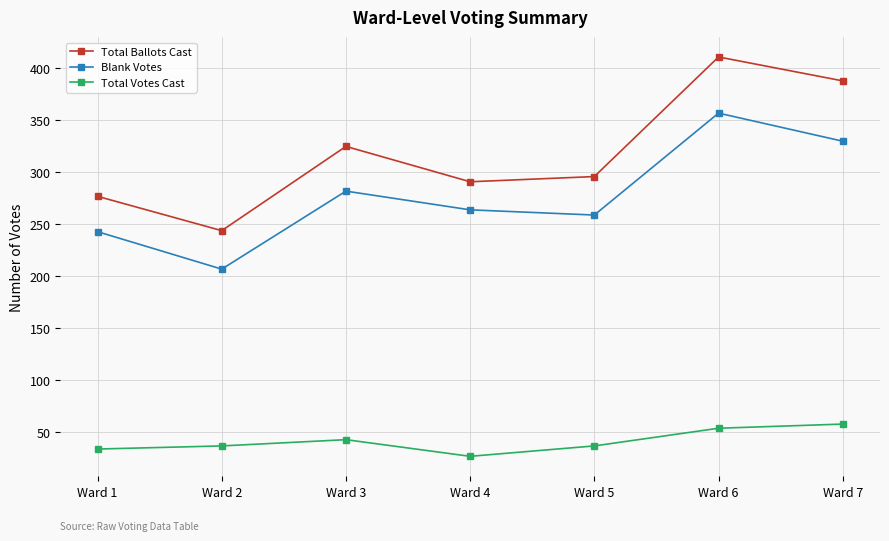

At which label does Blank Votes reach its minimum?

Ward 2